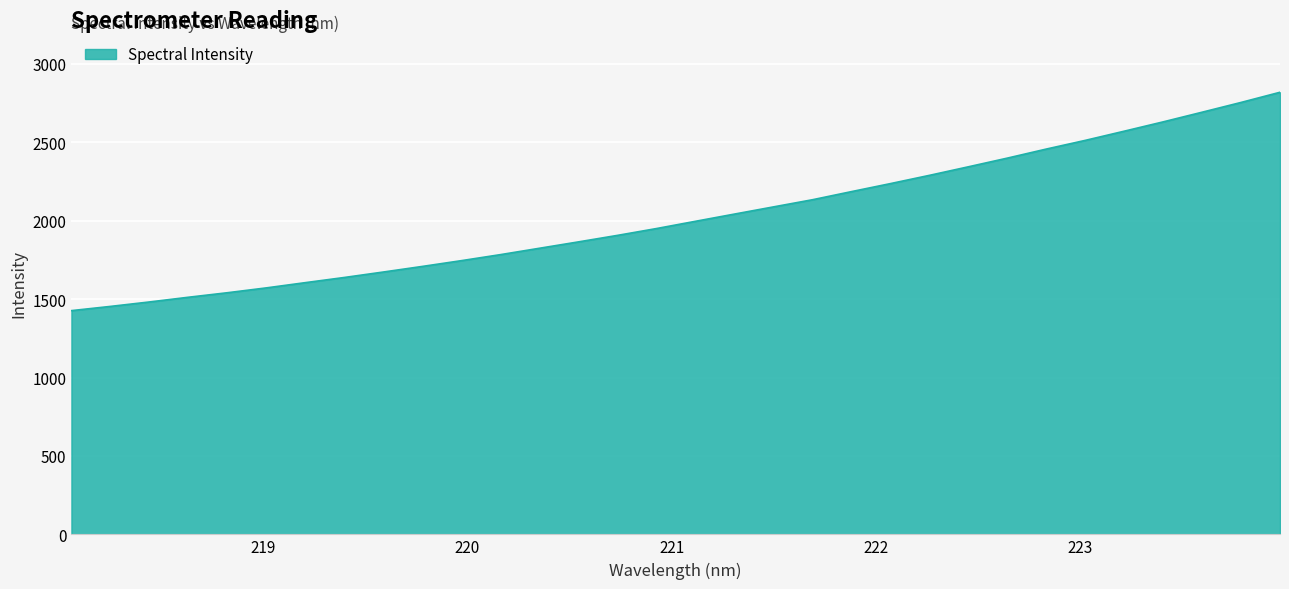

How many lines are shown in the chart?

1